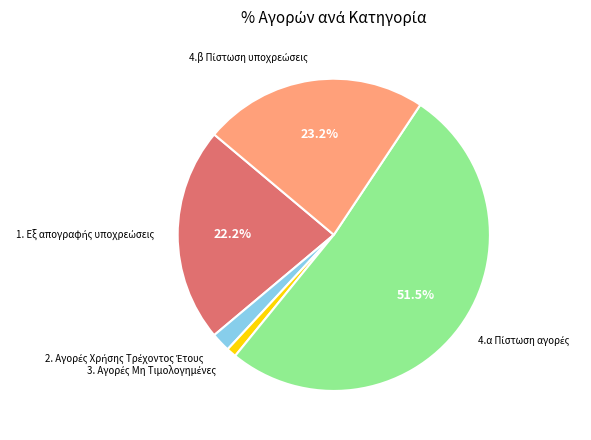

Is there any slice that represents more than half of the pie?

Yes